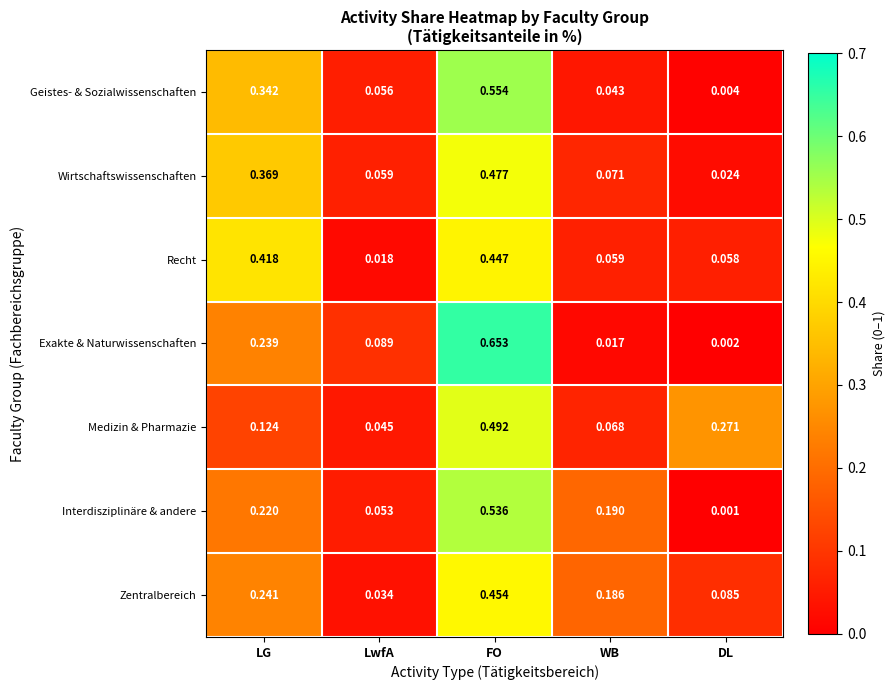

At LwfA, list the series in order from smallest to largest.

Recht, Zentralbereich, Medizin & Pharmazie, Interdisziplinäre & andere, Geistes- & Sozialwissenschaften, Wirtschaftswissenschaften, Exakte & Naturwissenschaften